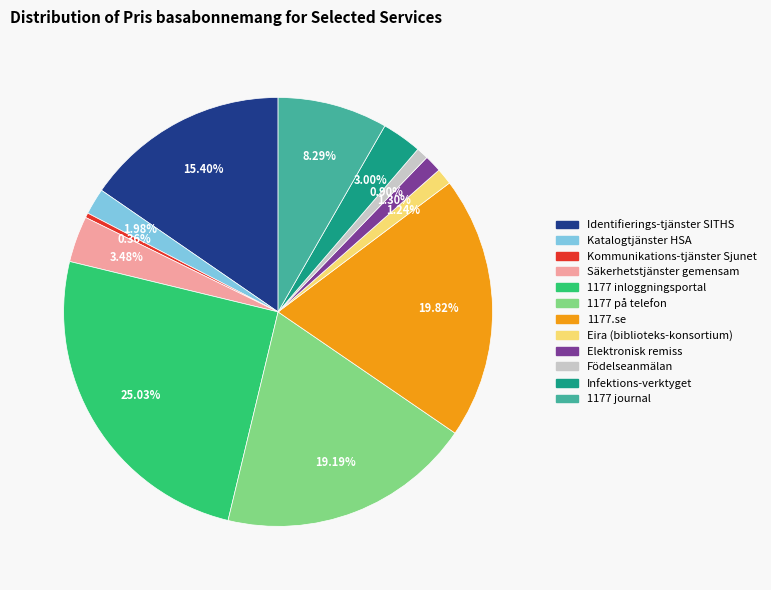

The Infektions-verktyget slice represents 3% of the pie. True or false?

True